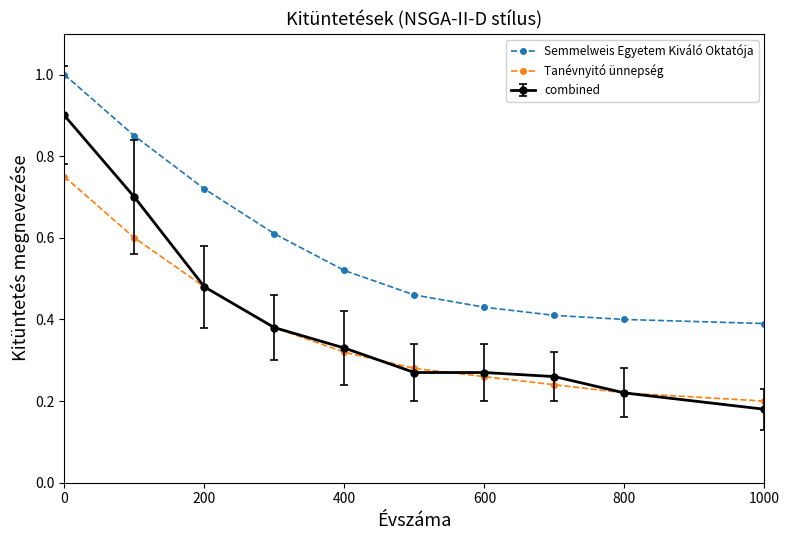

Rank the series by their maximum value, from lowest to highest.

Tanévnyitó ünnepség, combined, Semmelweis Egyetem Kiváló Oktatója